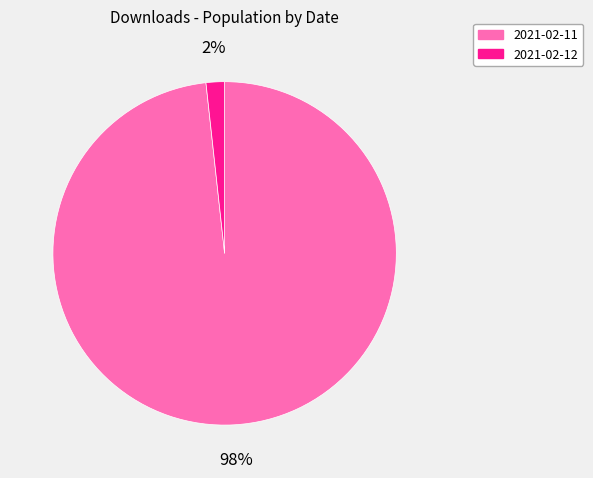

Is the sum of 2021-02-12 and 2021-02-11 greater than half?

Yes